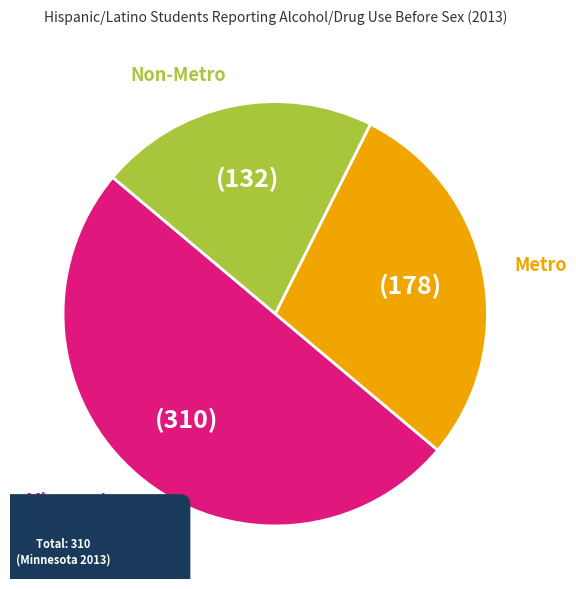

Which slice is the smallest?

Non-Metro